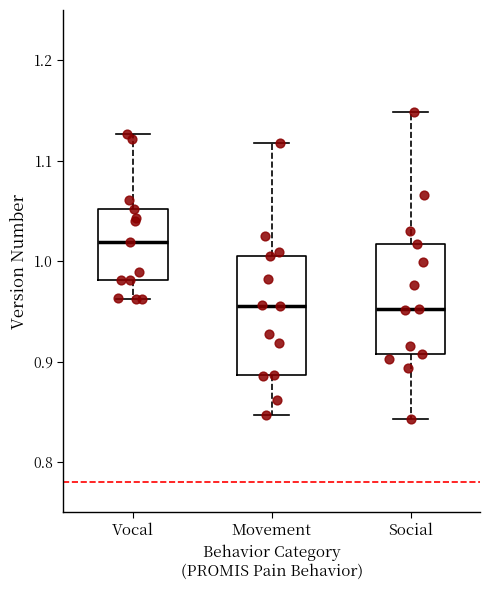

Reading left to right, transcribe this box plot: for each box, give where its median line is, the range the box spans, and where its two whiskers end, as read against the y-axis. The values are not printed on the chart, so give them approximately, as read against the axis.

Vocal: median 1.02, box 0.98 to 1.05, whiskers 0.96 to 1.13
Movement: median 0.96, box 0.89 to 1.01, whiskers 0.85 to 1.12
Social: median 0.95, box 0.91 to 1.02, whiskers 0.84 to 1.15